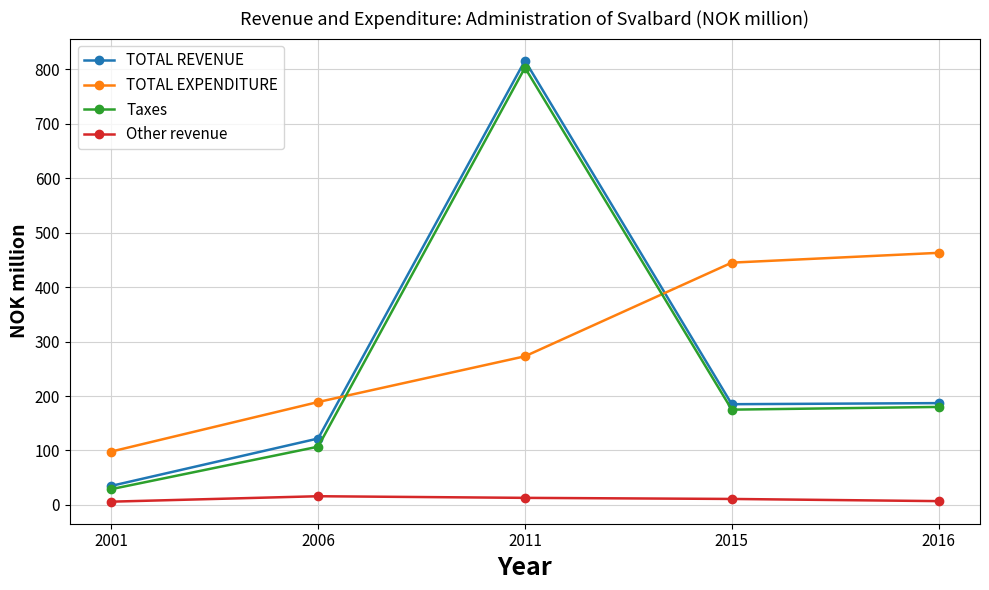

At which category is the sum across all series the highest?

2011